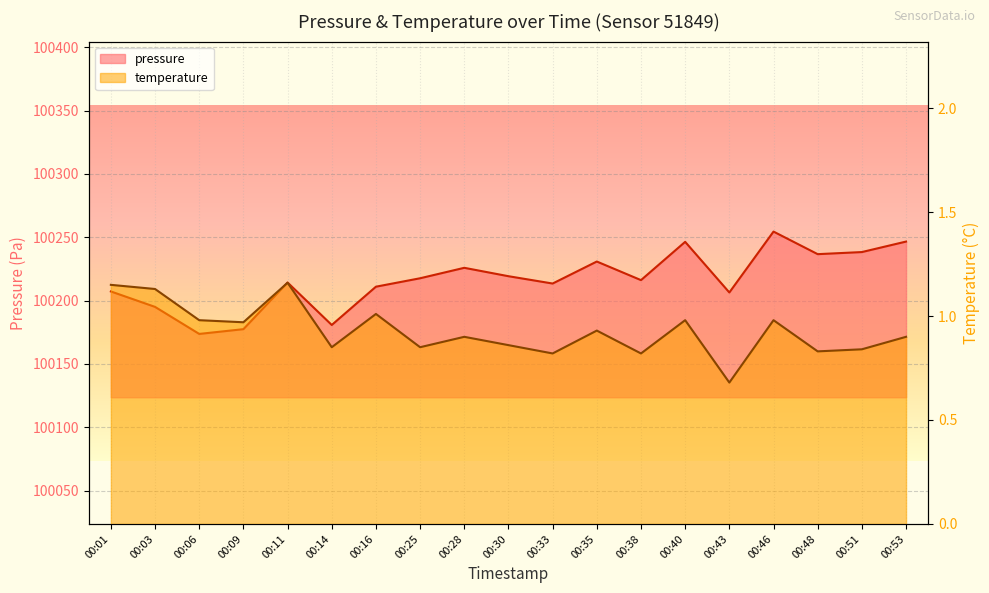

The temperature series shows 0.2 at 00:30. True or false?

False